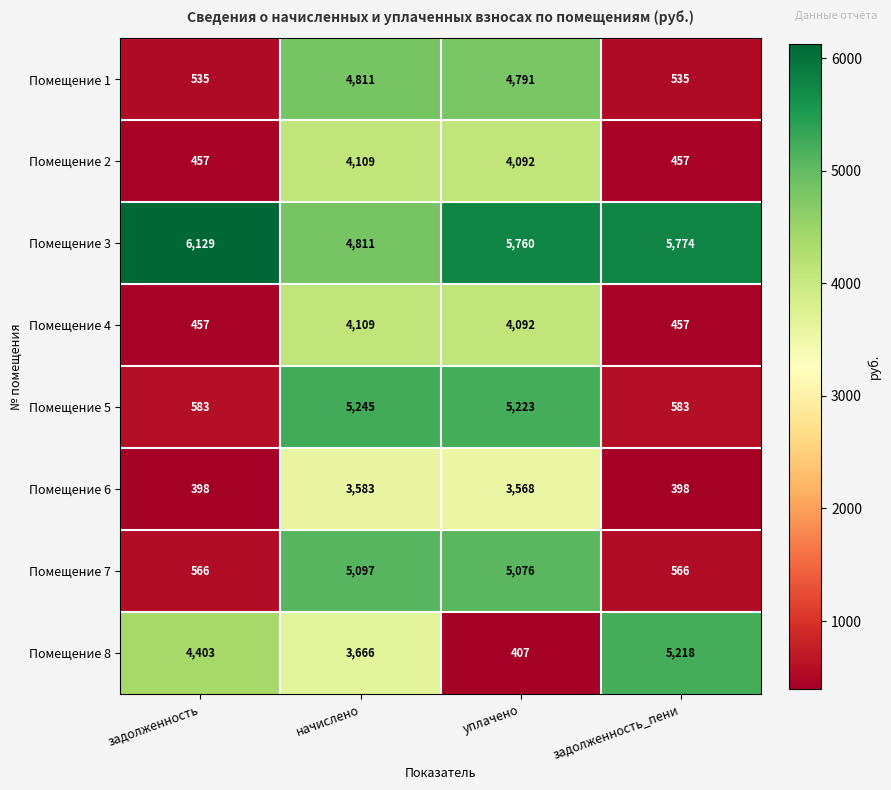

What is the minimum value shown in the chart?

398